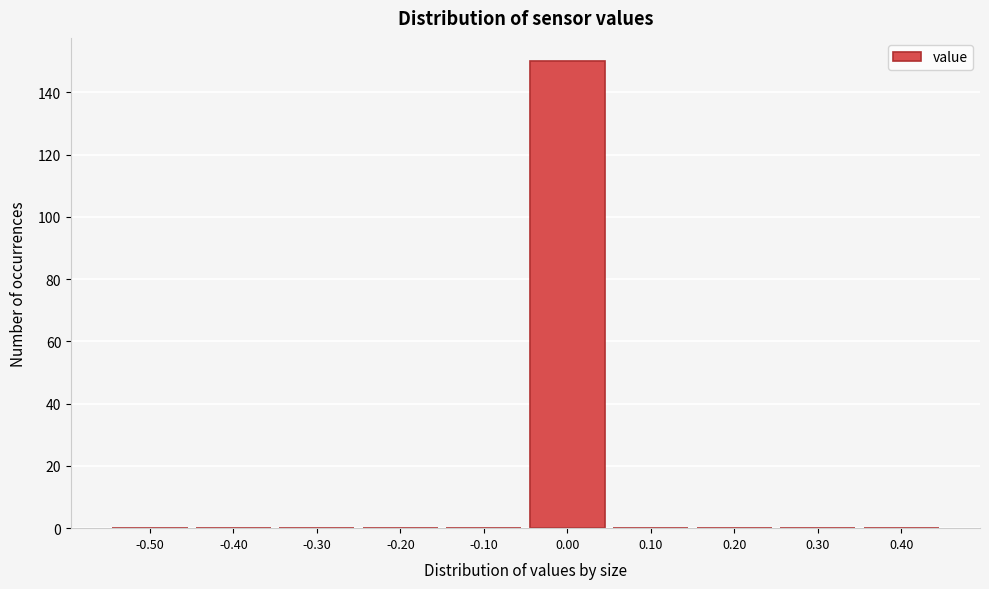

Reading right to left, what are all the values shown in this chart?

0.40=0	0.30=0	0.20=0	0.10=0	0.00=150	-0.10=0	-0.20=0	-0.30=0	-0.40=0	-0.50=0